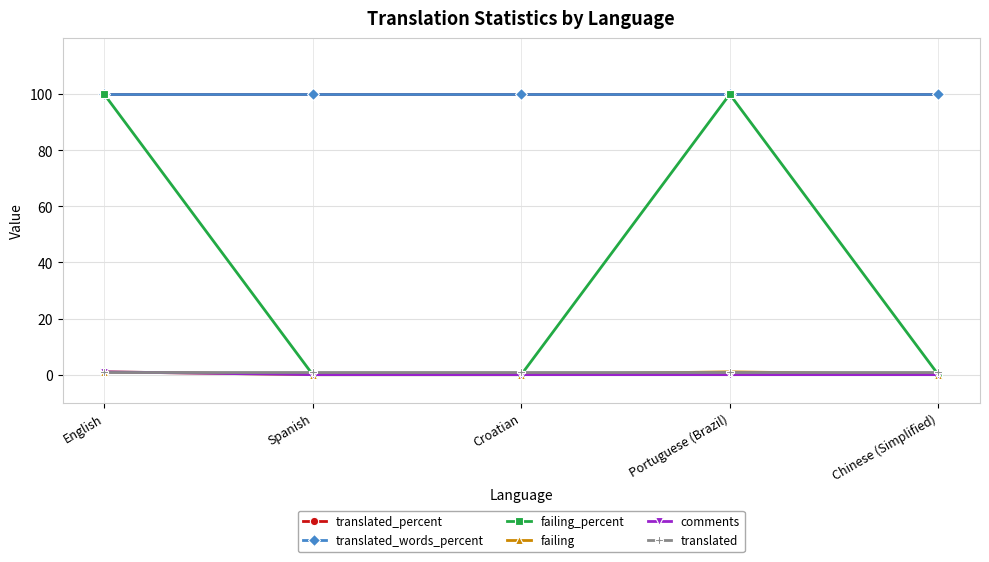

How many lines are shown in the chart?

6